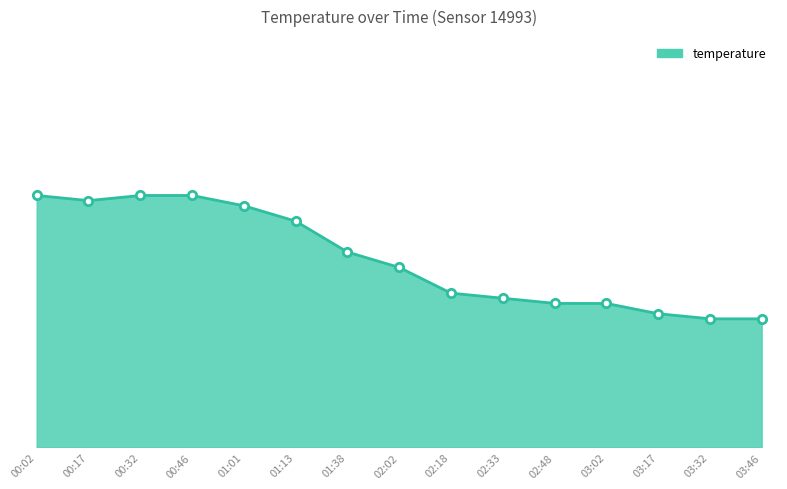

What is the minimum value shown in the chart?

20.5